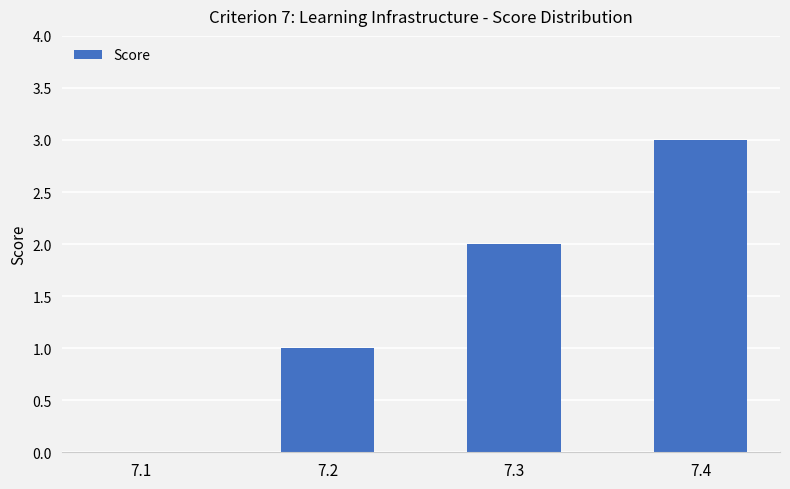

Are the bars grouped side by side (vs. stacked)?

No